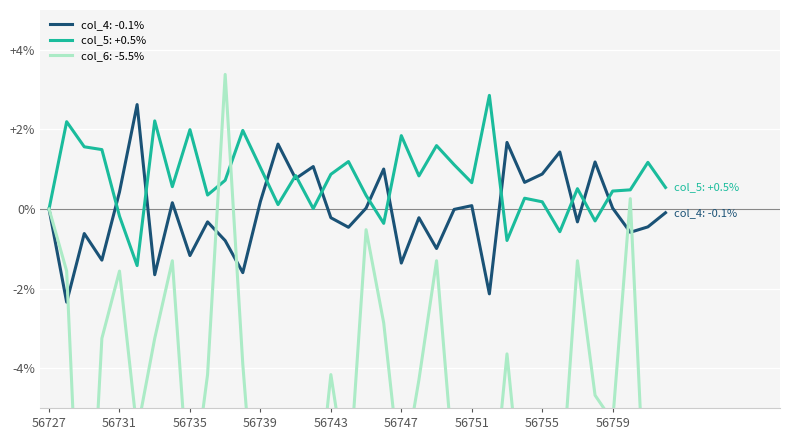

How many positive values does the col_6 series have?

2